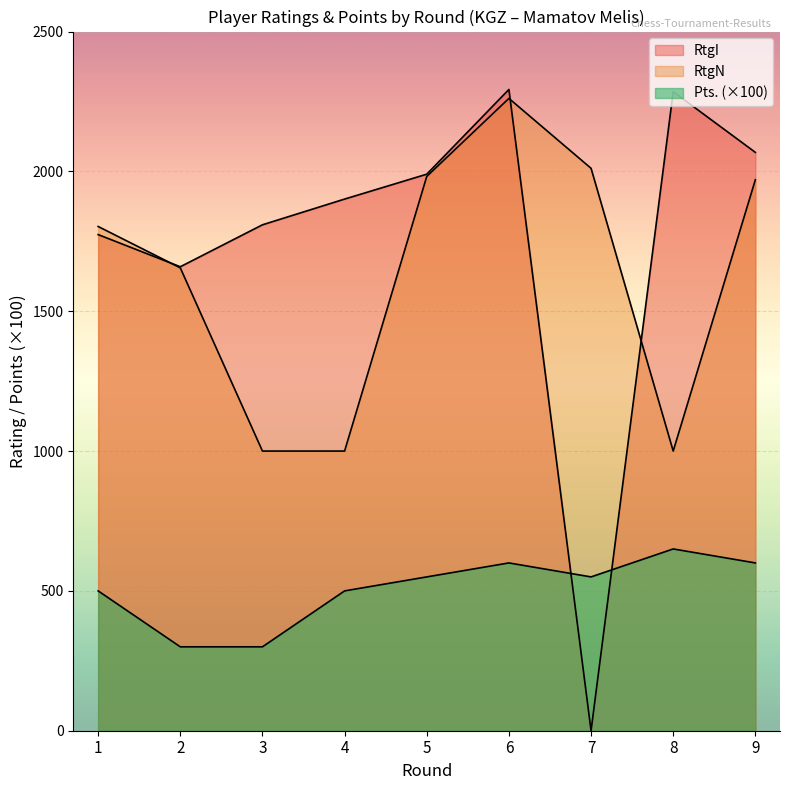

Reading right to left, extract all data points from this chart.

RtgI: 9=2068	8=2285	7=0	6=2293	5=1990	4=1901	3=1809	2=1659	1=1774
RtgN: 9=1970	8=1000	7=2011	6=2261	5=1982	4=1000	3=1000	2=1655	1=1803
Pts.: 9=600	8=650	7=550	6=600	5=550	4=500	3=300	2=300	1=500